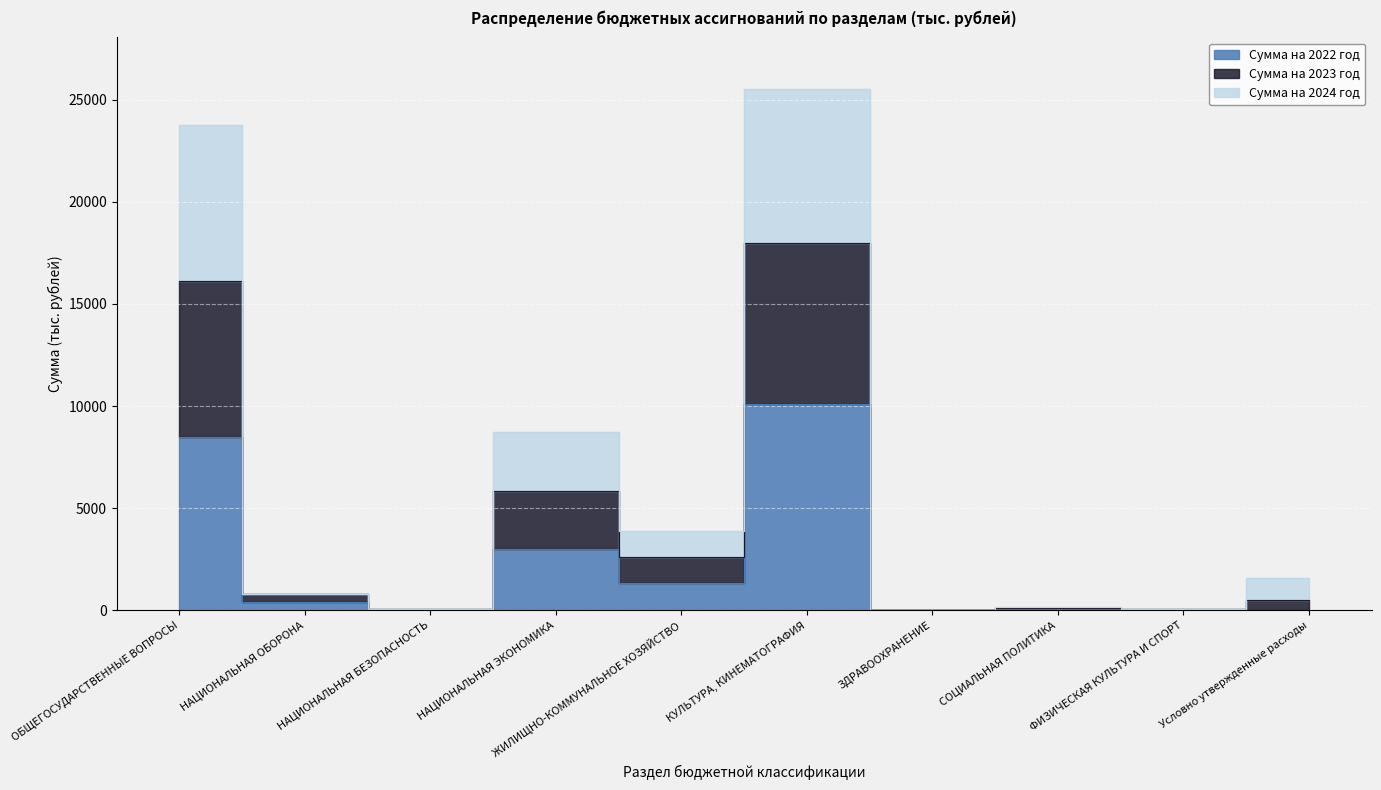

Where does the Сумма на 2024 год series first go above 818?

ОБЩЕГОСУДАРСТВЕННЫЕ ВОПРОСЫ